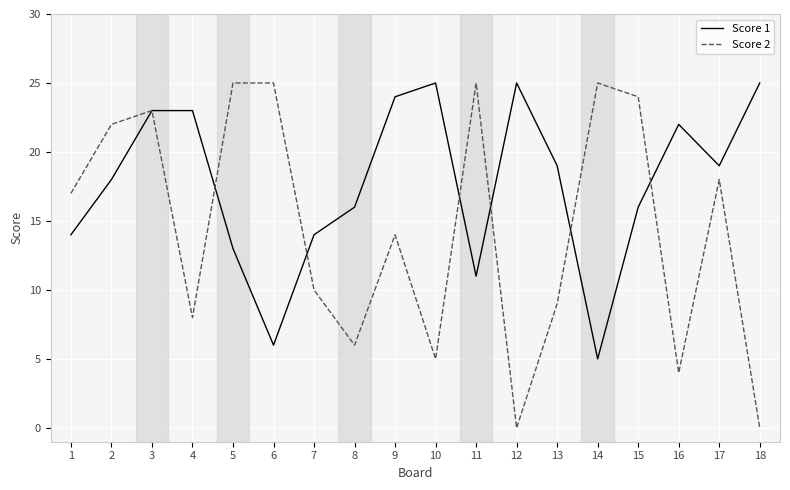

Between 2 and 18, which series saw the biggest shift?

Score 2